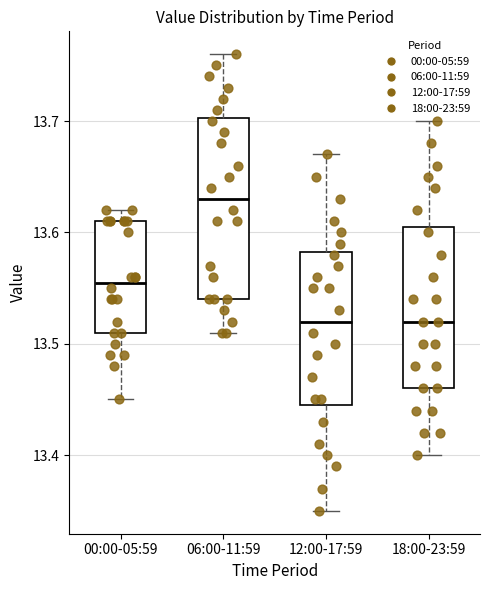

Comparing the boxes themselves (not the whiskers), which one is the tallest?

06:00-11:59